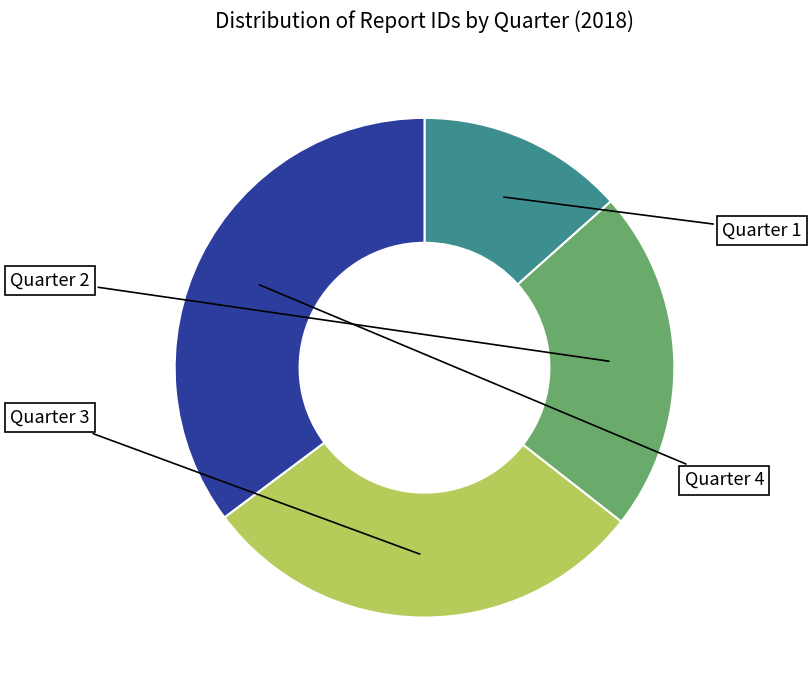

Does any single category account for the majority?

No